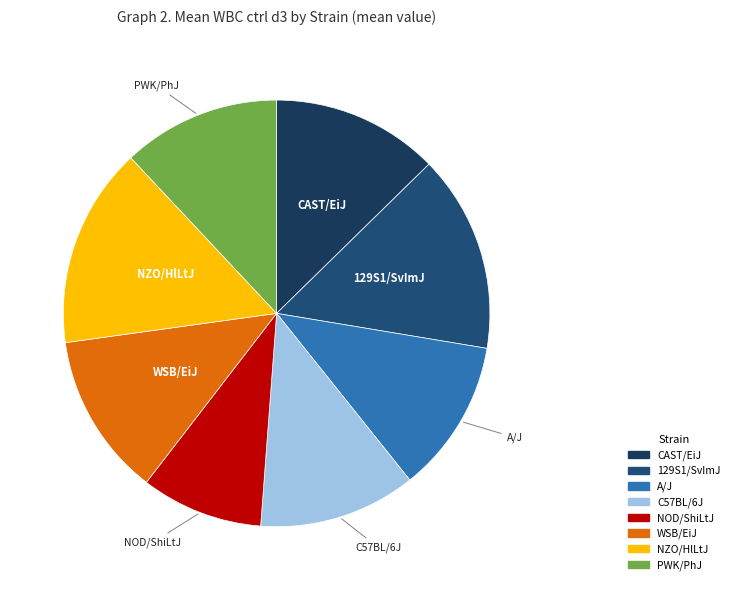

Is there any slice that represents more than half of the pie?

No